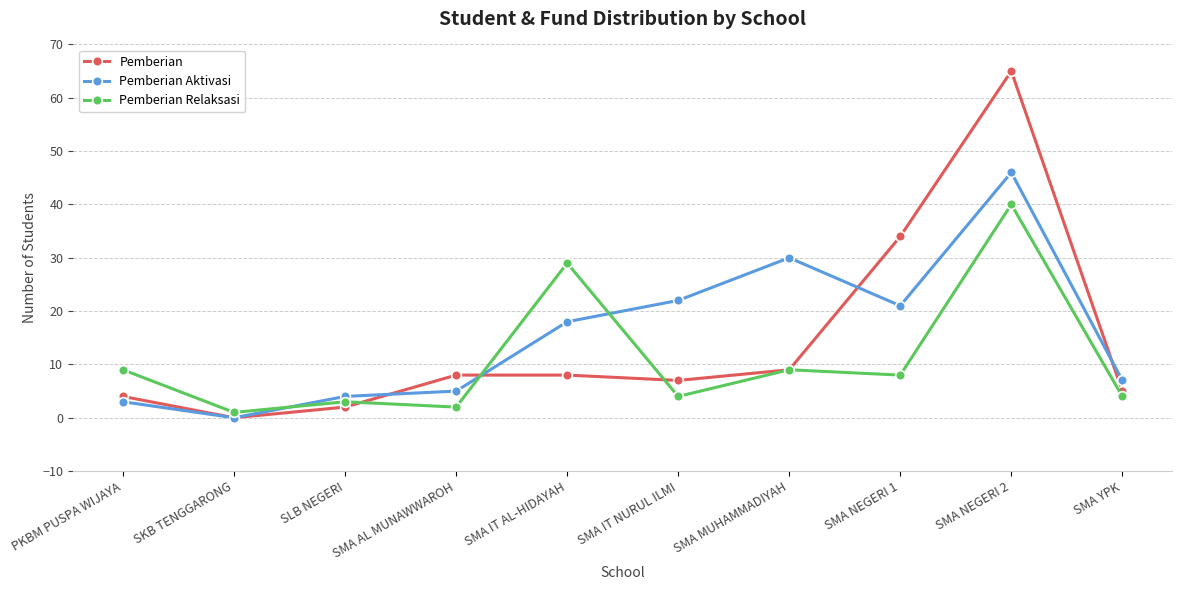

What is the value of the Pemberian point at the 1st from the left?

4